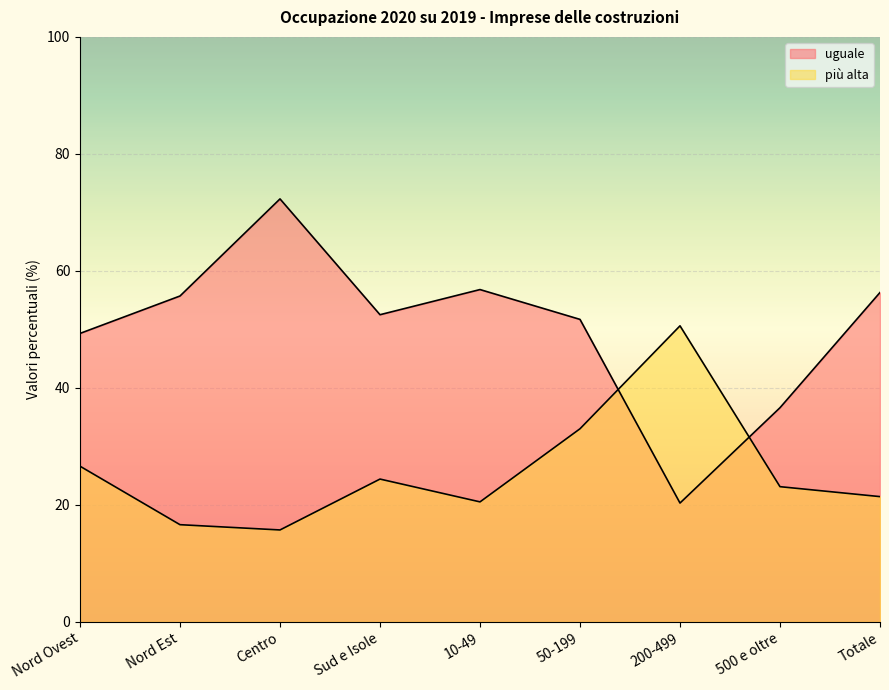

What is the label of the 3rd point from the right?

200-499